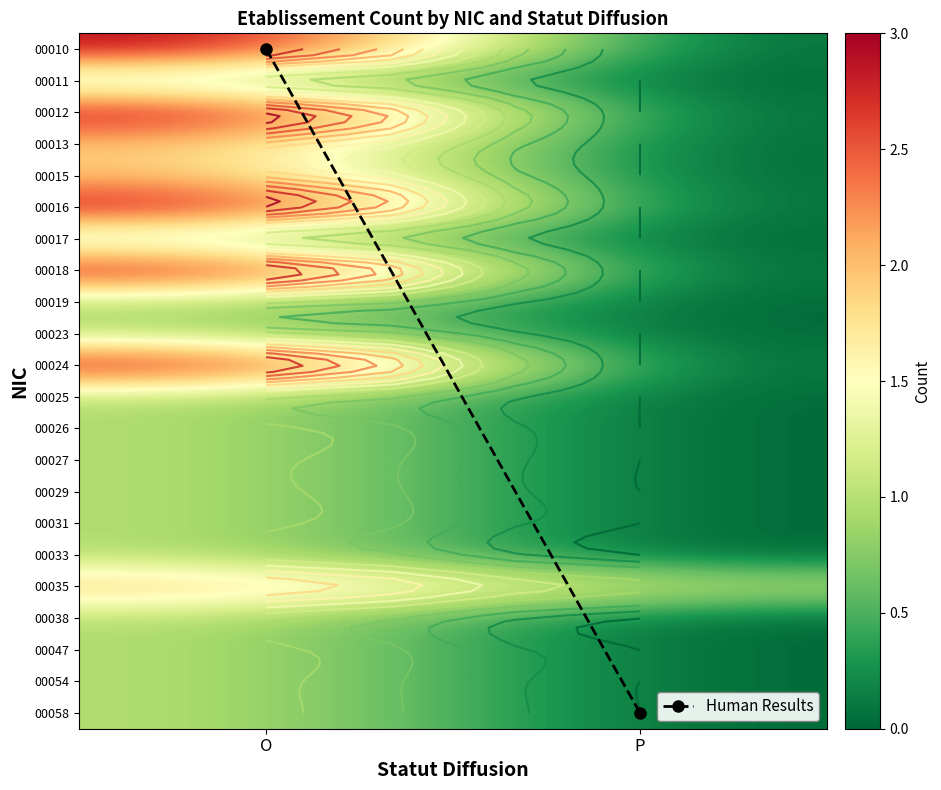

Which series changed the most between O and P?

Human Results